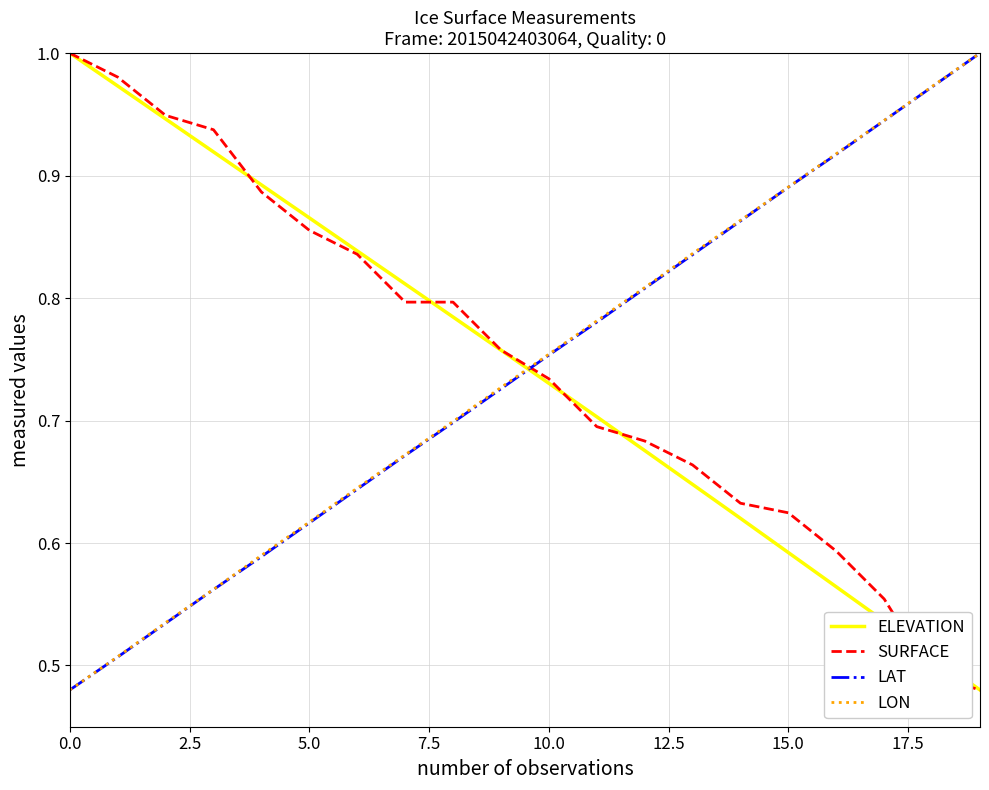

After their last crossing, which series has the higher values: LAT or ELEVATION?

LAT